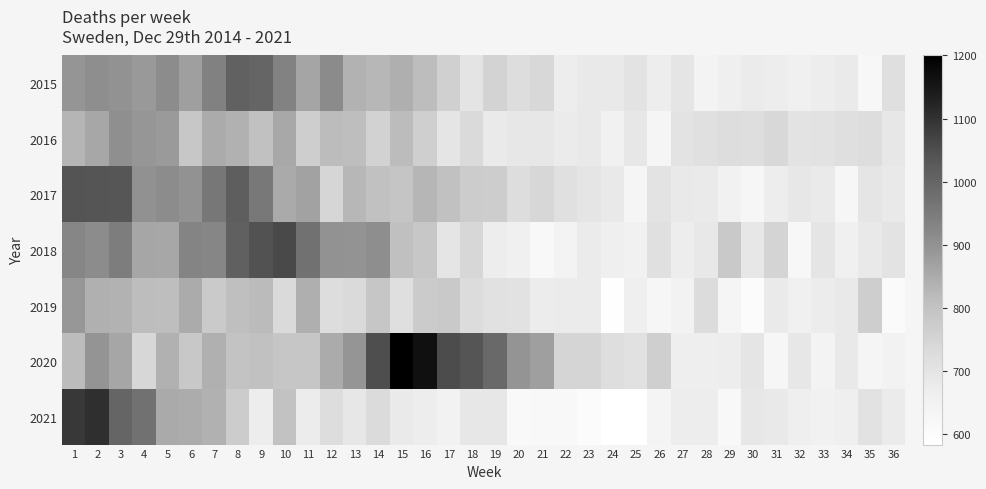

Reading left to right, extract all data points from this chart.

2015: 1=893	2=907	3=900	4=885	5=912	6=873	7=937	8=1009	9=1000	10=933	11=861	12=914	13=836	14=825	15=843	16=813	17=760	18=700	19=753	20=724	21=740	22=669	23=684	24=684	25=704	26=672	27=696	28=645	29=664	30=676	31=670	32=658	33=669	34=680	35=626	36=718
2016: 1=831	2=857	3=905	4=891	5=884	6=788	7=850	8=839	9=805	10=855	11=769	12=816	13=811	14=755	15=816	16=763	17=695	18=735	19=679	20=688	21=690	22=676	23=685	24=655	25=690	26=636	27=704	28=714	29=723	30=720	31=740	32=704	33=705	34=718	35=725	36=689
2017: 1=1040	2=1037	3=1035	4=904	5=912	6=901	7=957	8=1017	9=956	10=853	11=866	12=747	13=826	14=804	15=793	16=829	17=802	18=773	19=771	20=723	21=741	22=712	23=696	24=684	25=635	26=704	27=685	28=681	29=654	30=631	31=673	32=690	33=678	34=631	35=698	36=684
2018: 1=928	2=913	3=946	4=860	5=858	6=929	7=928	8=1010	9=1044	10=1060	11=973	12=900	13=897	14=908	15=806	16=788	17=697	18=741	19=670	20=657	21=618	22=646	23=677	24=661	25=655	26=713	27=673	28=686	29=779	30=692	31=751	32=623	33=698	34=660	35=685	36=703
2019: 1=888	2=841	3=835	4=814	5=811	6=851	7=777	8=809	9=818	10=734	11=843	12=725	13=733	14=789	15=718	16=776	17=780	18=726	19=711	20=705	21=675	22=677	23=677	24=587	25=665	26=630	27=648	28=726	29=634	30=604	31=681	32=659	33=675	34=685	35=768	36=608
2020: 1=817	2=895	3=860	4=745	5=839	6=786	7=840	8=797	9=802	10=790	11=790	12=851	13=892	14=1052	15=1200	16=1166	17=1054	18=1037	19=991	20=895	21=874	22=748	23=750	24=721	25=711	26=766	27=667	28=666	29=671	30=697	31=628	32=689	33=643	34=685	35=635	36=647
2021: 1=1088	2=1106	3=1000	4=973	5=853	6=848	7=838	8=773	9=671	10=799	11=675	12=724	13=692	14=729	15=682	16=669	17=650	18=689	19=692	20=613	21=617	22=616	23=602	24=584	25=585	26=638	27=673	28=673	29=618	30=691	31=685	32=665	33=655	34=665	35=708	36=676